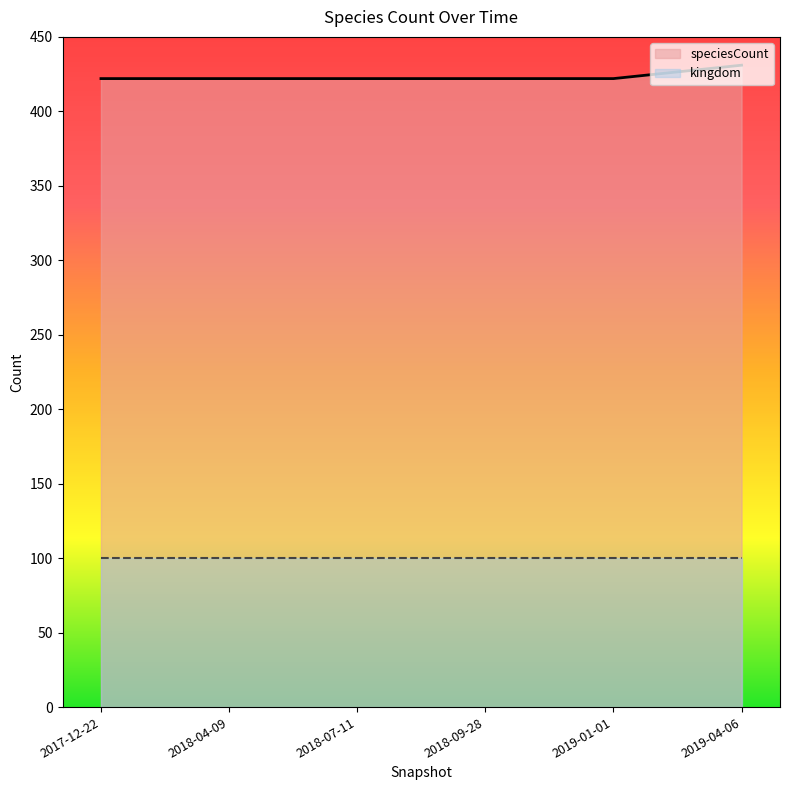

Does the chart display data point markers on the line(s)?

No